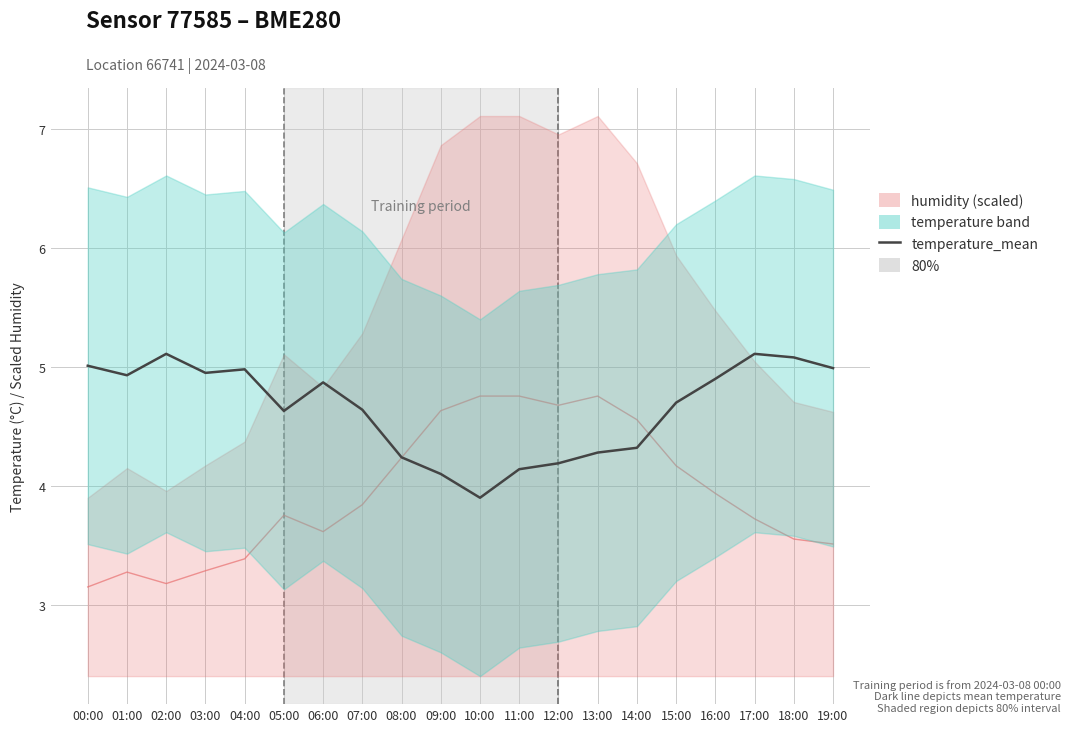

List the labels in order of value, smallest first.

10:00, 09:00, 11:00, 12:00, 08:00, 13:00, 14:00, 05:00, 07:00, 15:00, 06:00, 16:00, 01:00, 03:00, 04:00, 19:00, 00:00, 18:00, 02:00, 17:00